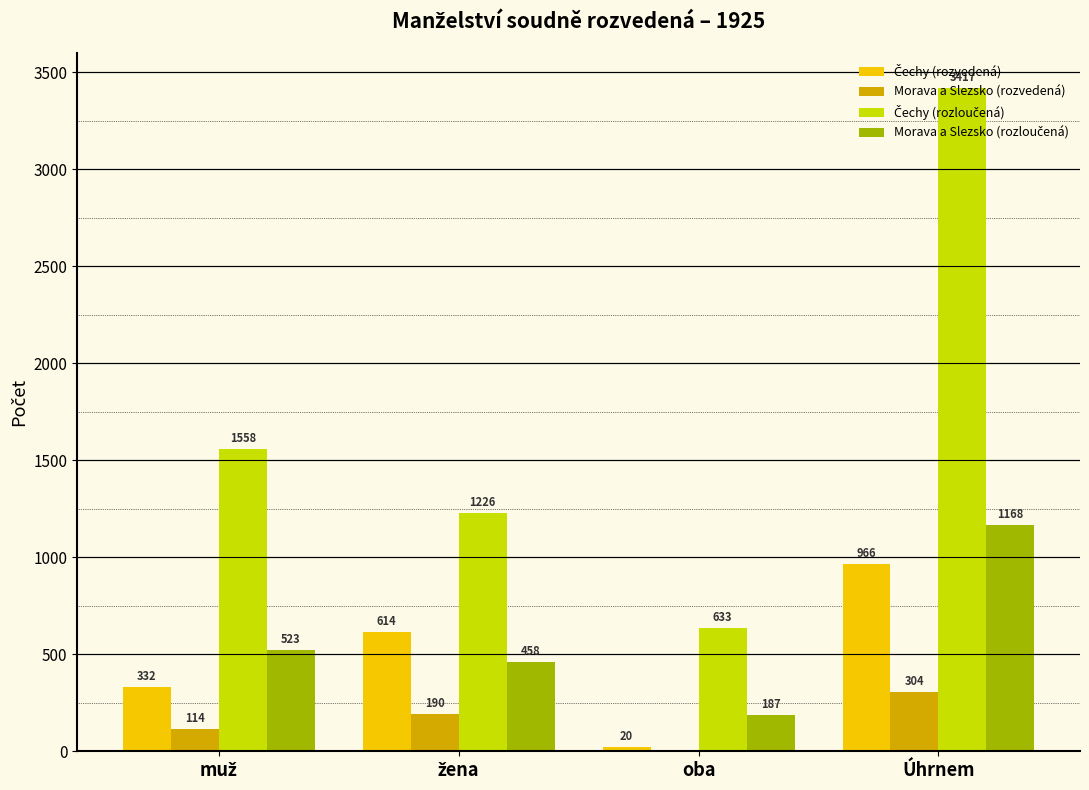

Are the bars horizontal?

No